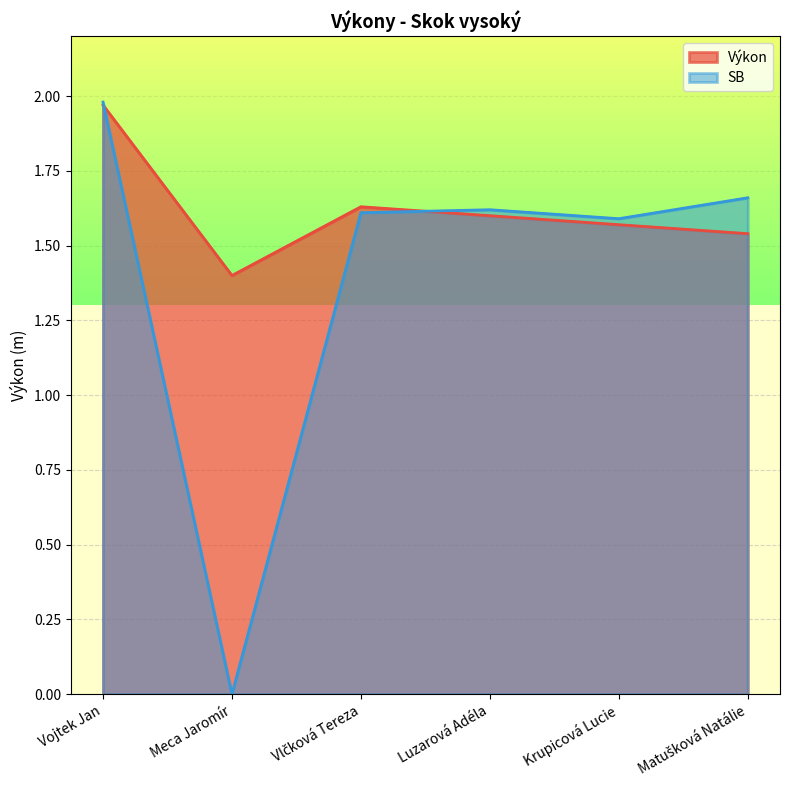

Count the number of categories in the chart.

6